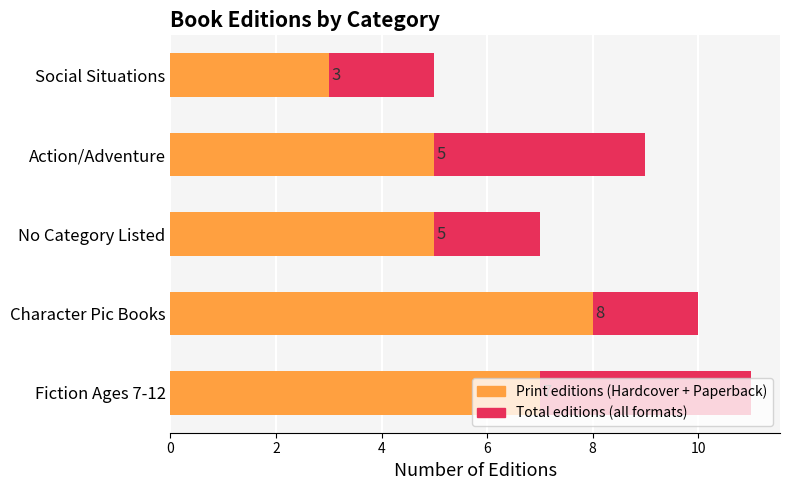

What value does the Print editions series have at No Category Listed?

5